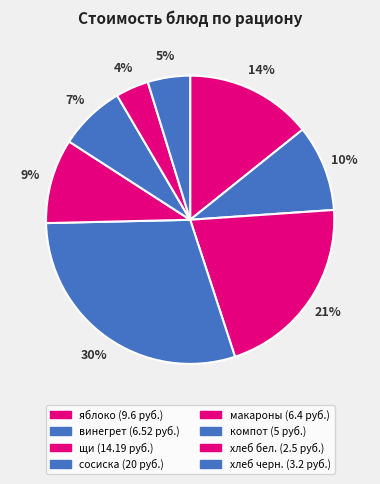

How many slices are in this pie chart?

8